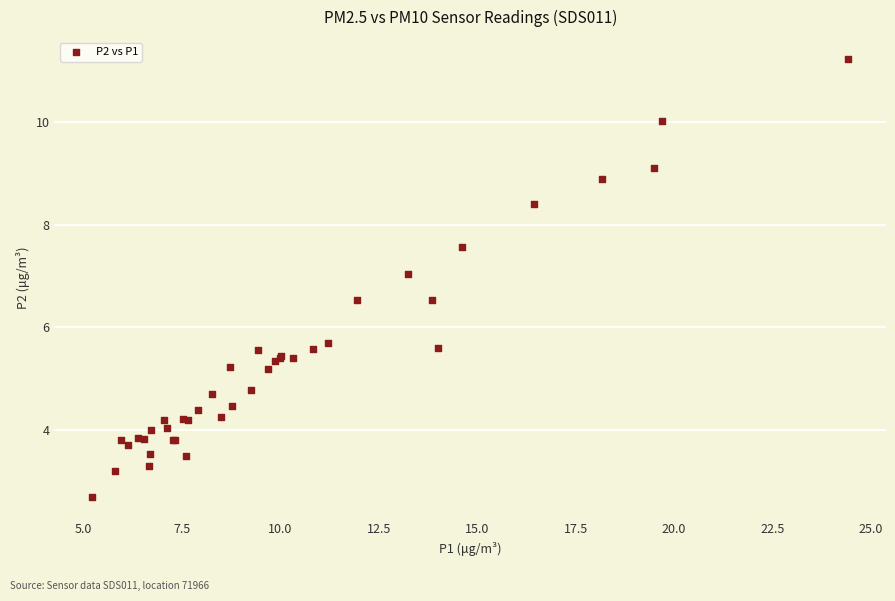

What Y value in the scatter plot is closest to 6?

5.7